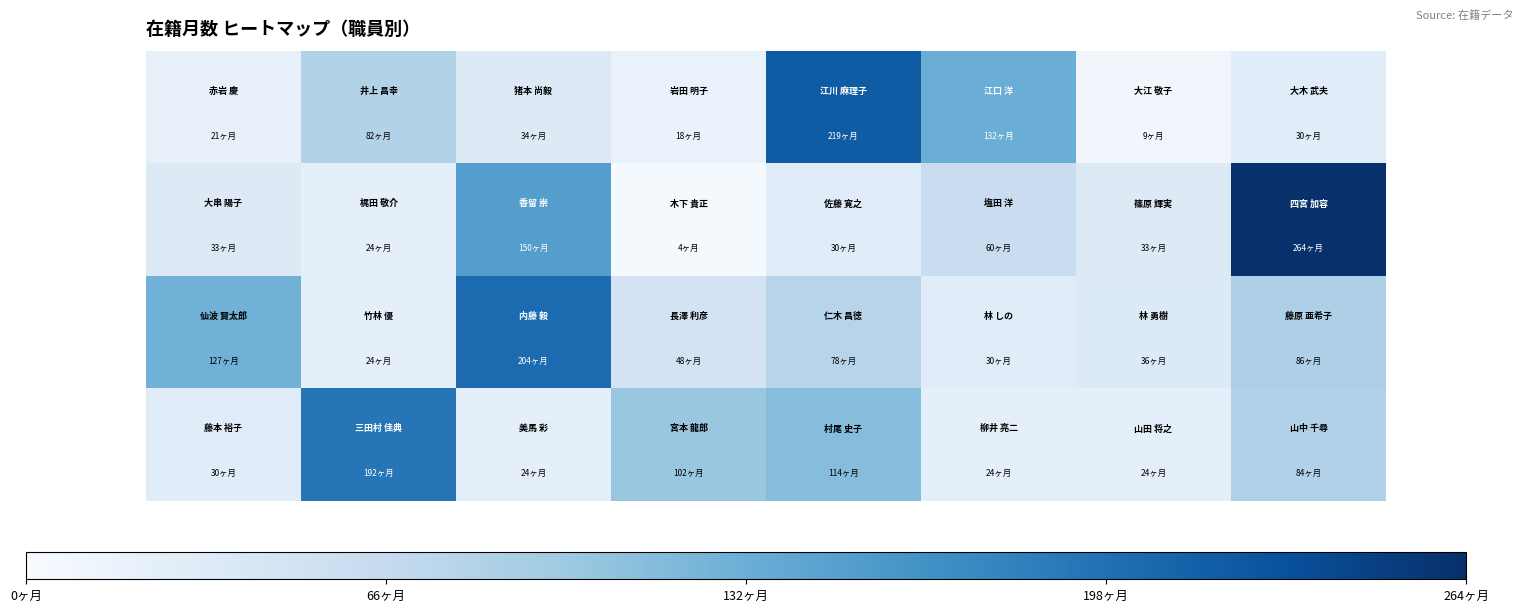

At how many categories does at least one series exceed 22?

8